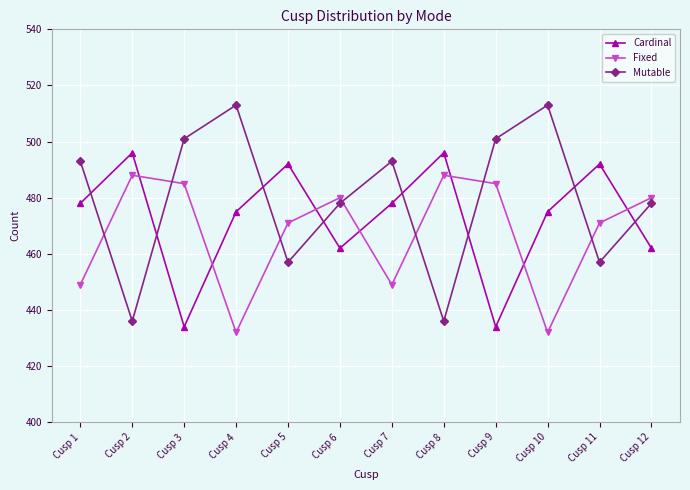

What is the total value across all series at Cusp 2?

1420